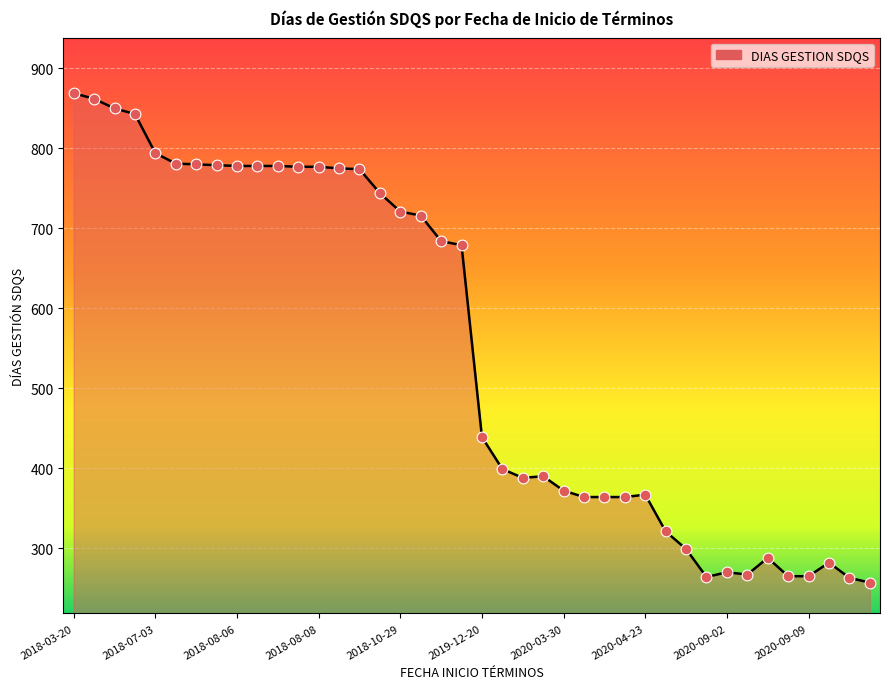

What is the difference between the maximum and minimum values?

612